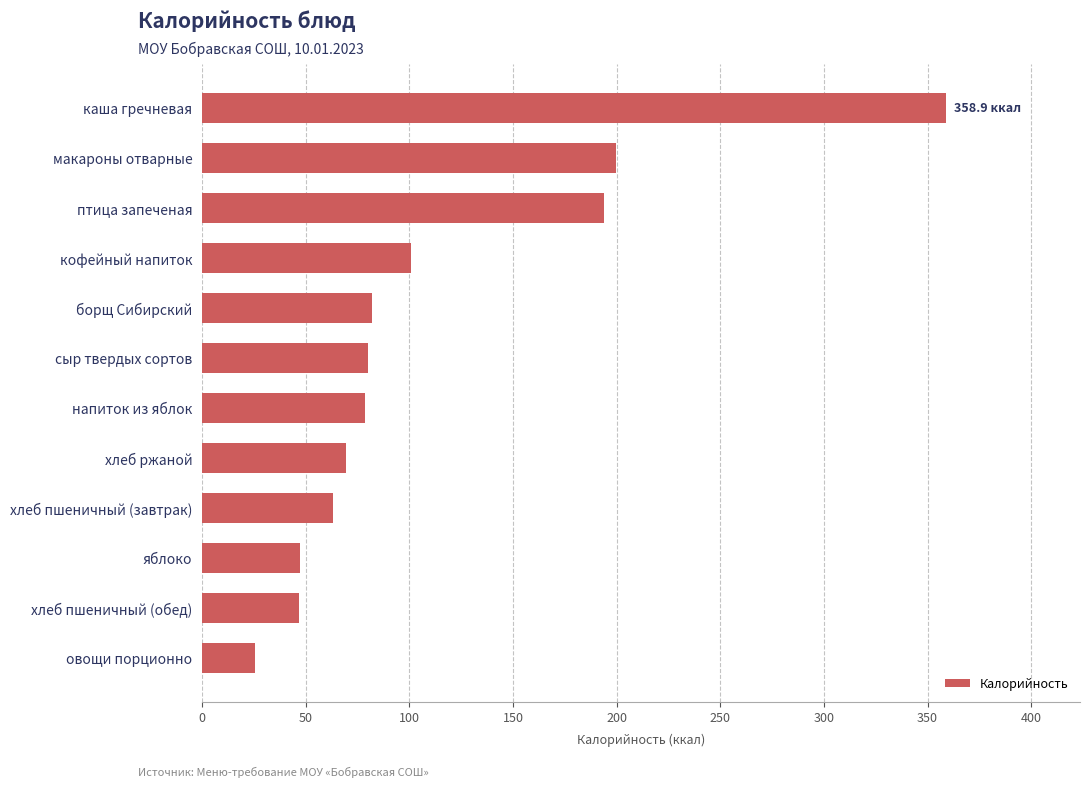

What is the sum of all values?

1345.5